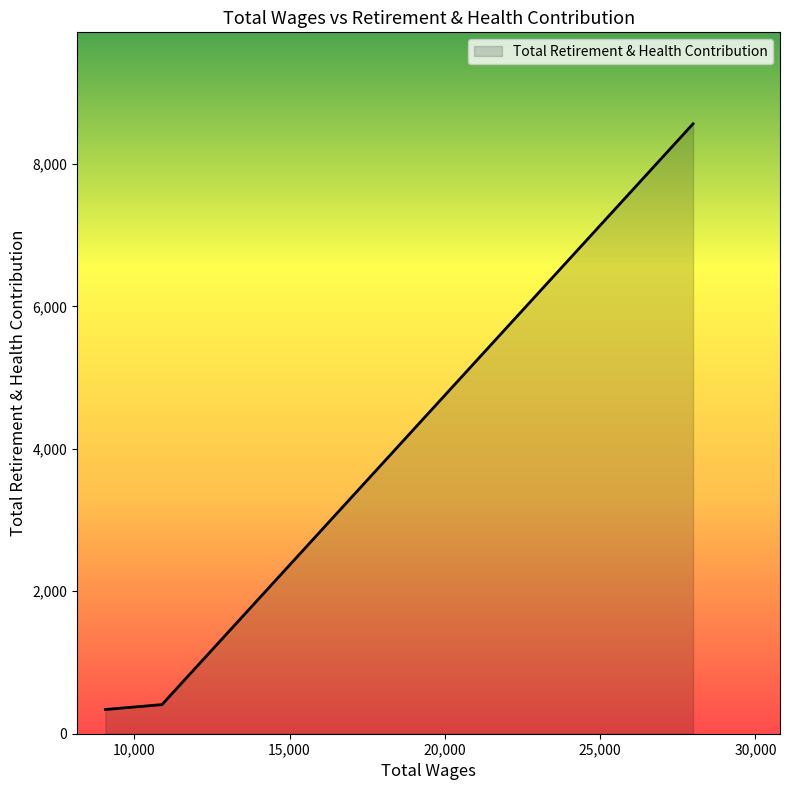

What is the difference between the maximum and minimum values?

8222